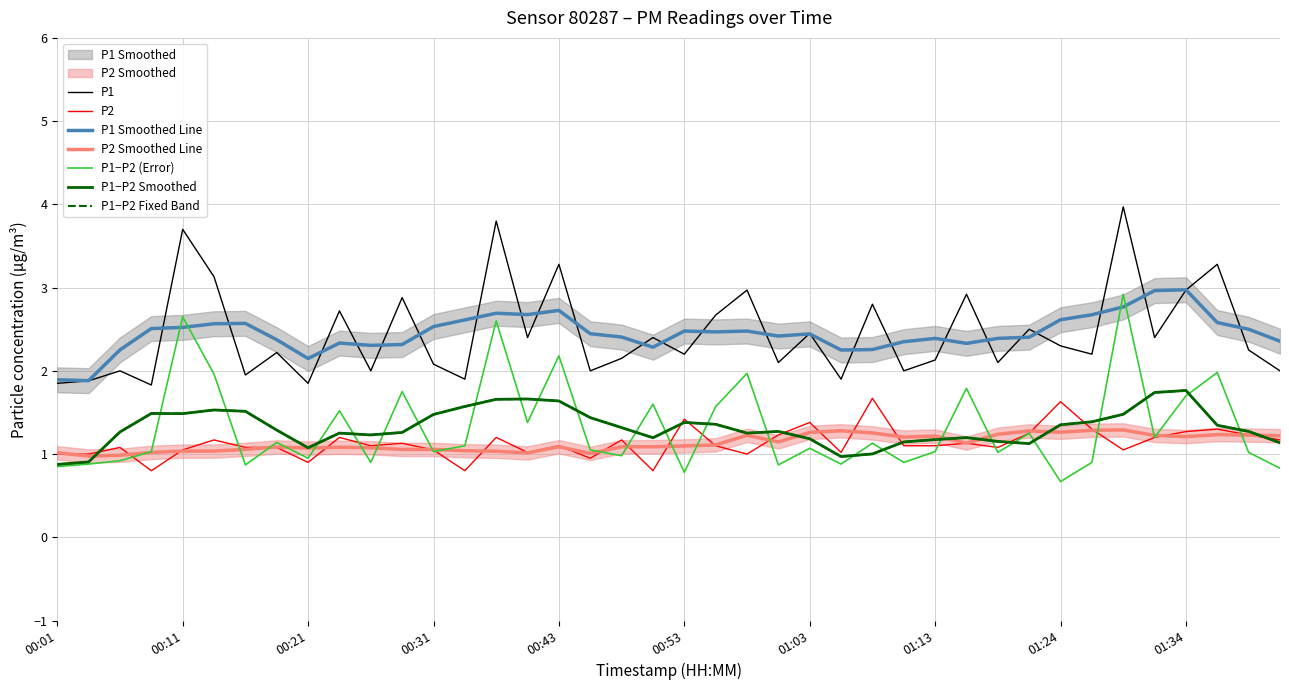

Between 00:24 and 00:11, which is larger?

00:11